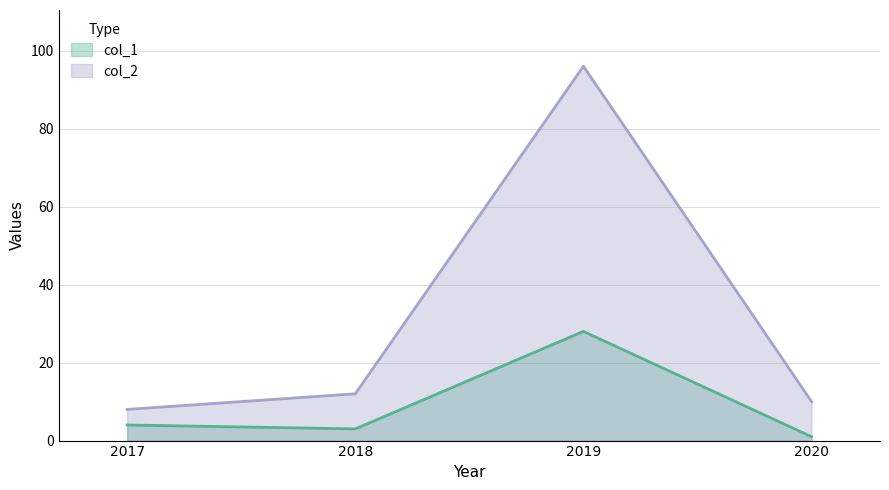

Read the col_1 value at 2019, to the nearest 10.

30